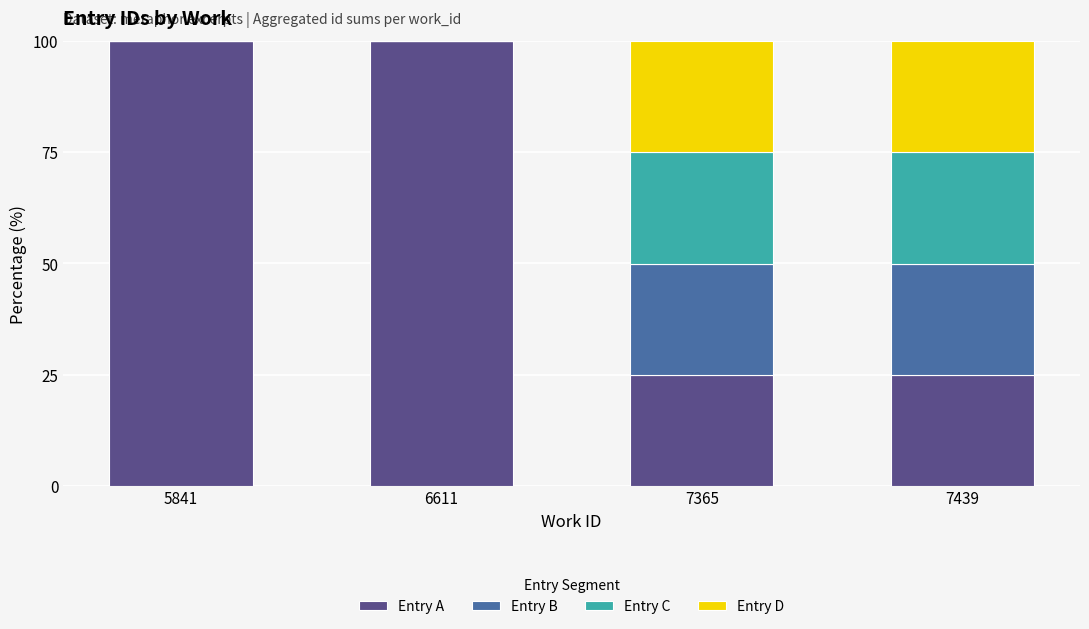

The Entry A series shows 17.0 at 7365. True or false?

False